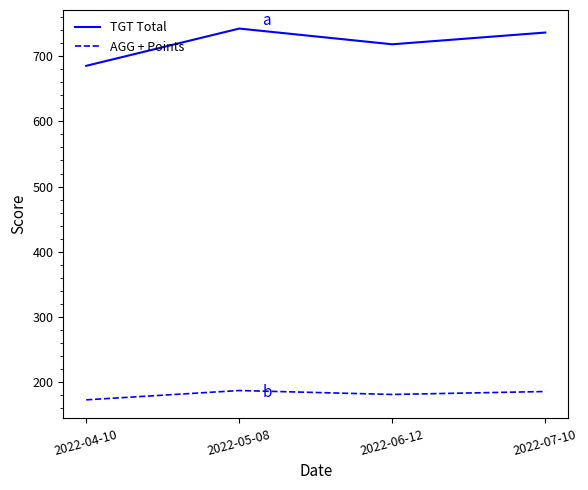

Rank the series by their maximum value, from highest to lowest.

TGT Total, AGG + Points